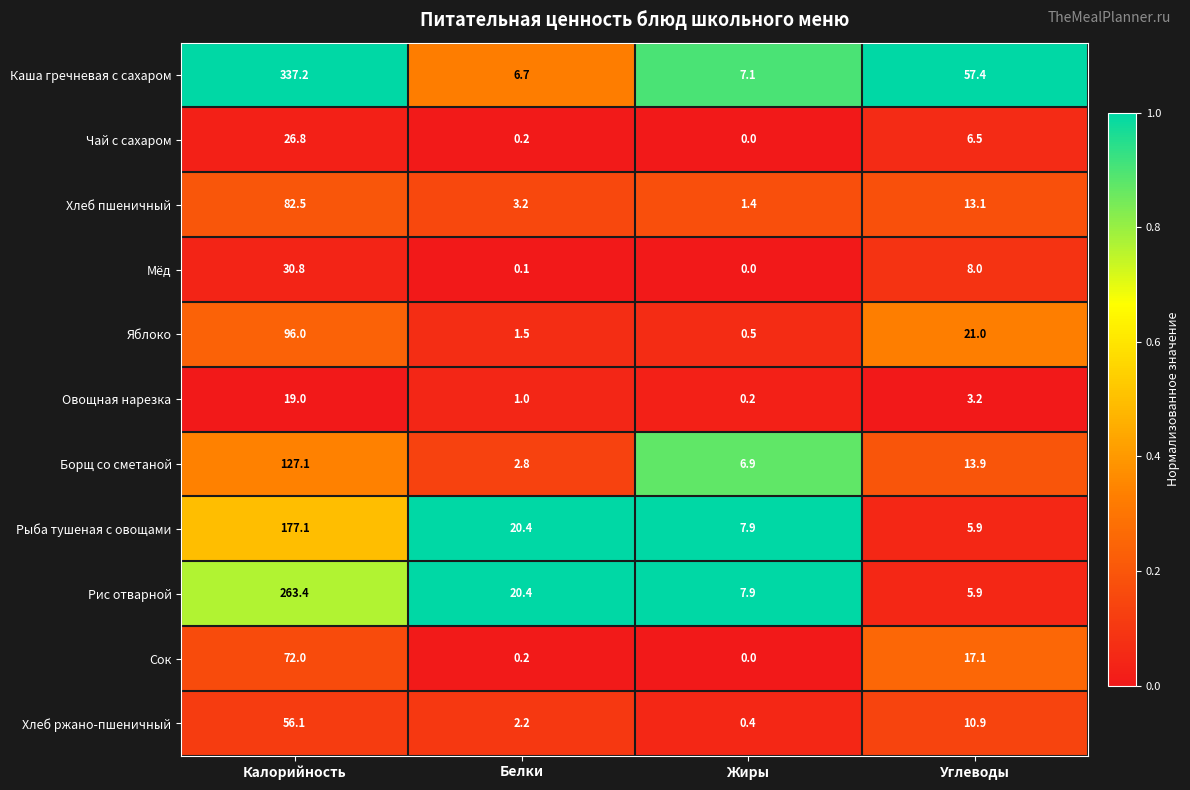

List the labels in order of Чай с сахаром value, largest first.

Калорийность, Углеводы, Белки, Жиры